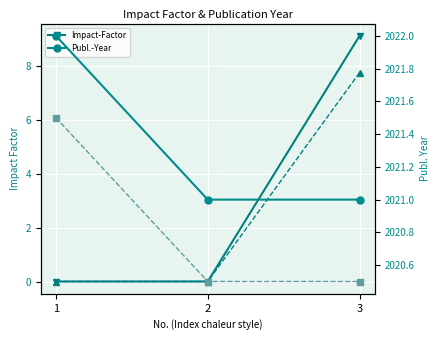

How many positive values does the Impact-Factor (var) series have?

1